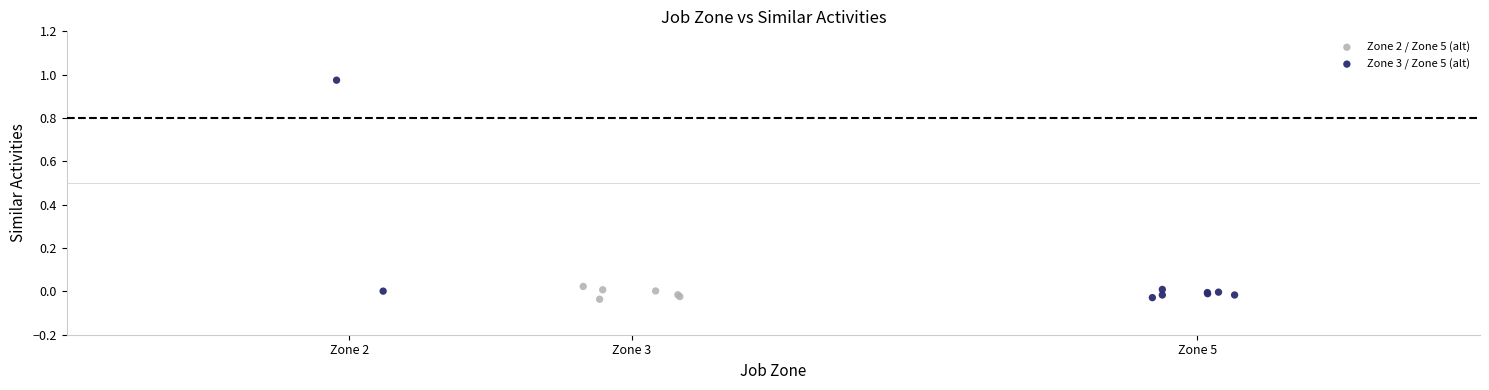

Which series reaches the maximum Y coordinate?

Zone 3 / Zone 5 (alt)